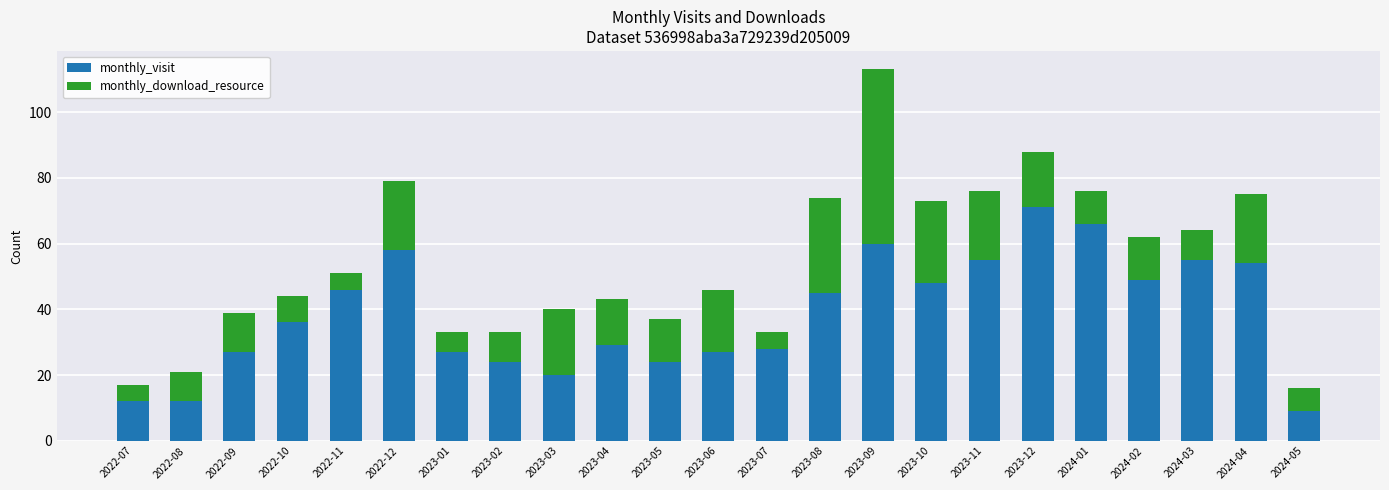

What is the total value across all series at 2023-12?

88